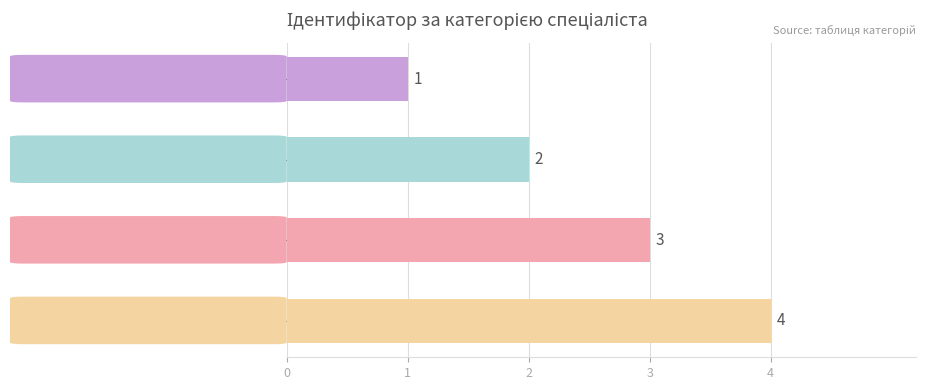

What is the greatest value displayed?

4